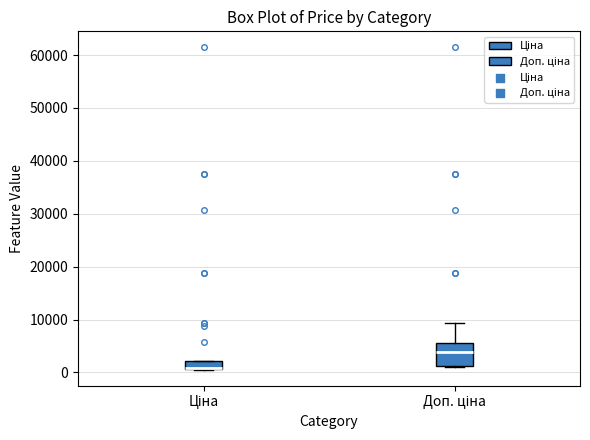

Reading left to right, read every box against the y-axis: the position of its median line, the range the box covers, and the ends of its whiskers. The values are not printed on the chart, so give them approximately, as read against the axis.

Ціна: median 1000 (just above the box's lower edge), box 1000 to 2000, whiskers 1000 to 2000
Доп. ціна: median 4000, box 1000 to 6000, whiskers 1000 to 9000